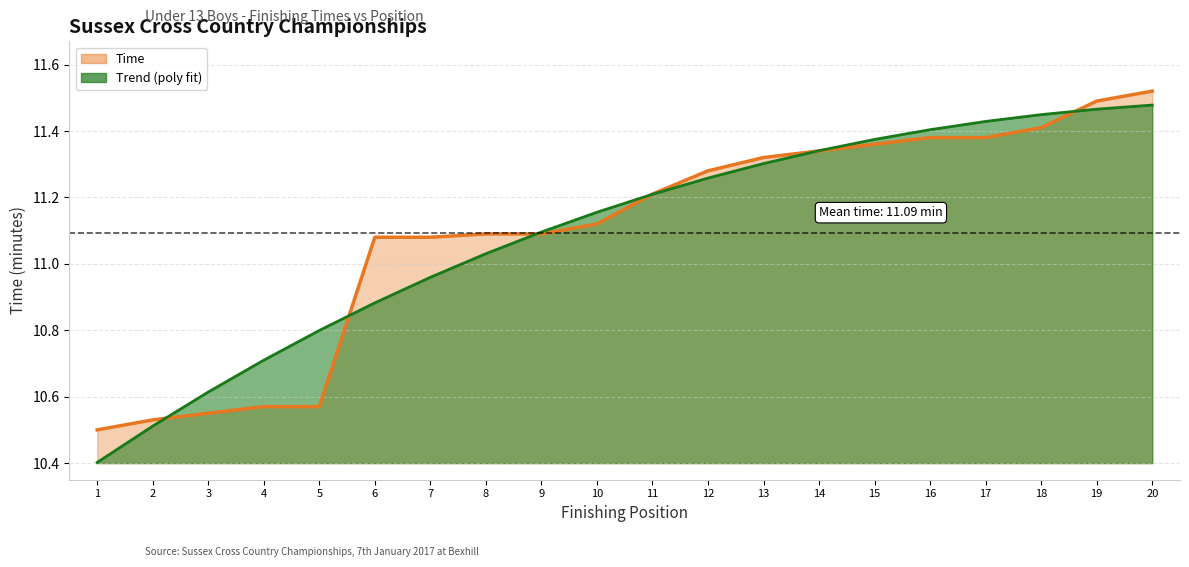

At which label does the data first exceed 11?

6